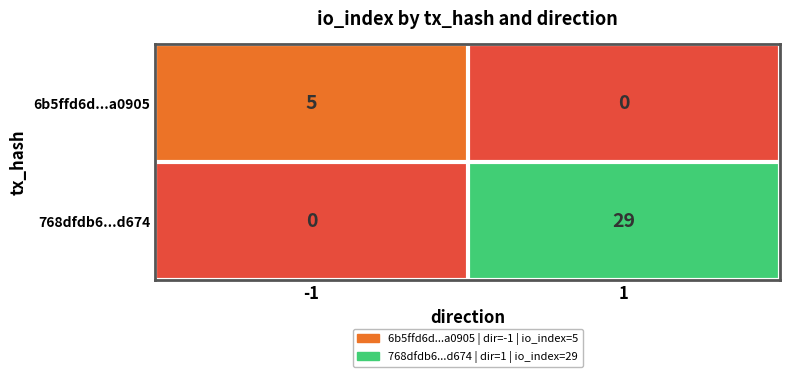

Which series has the largest total across all categories?

768dfdb6...d674